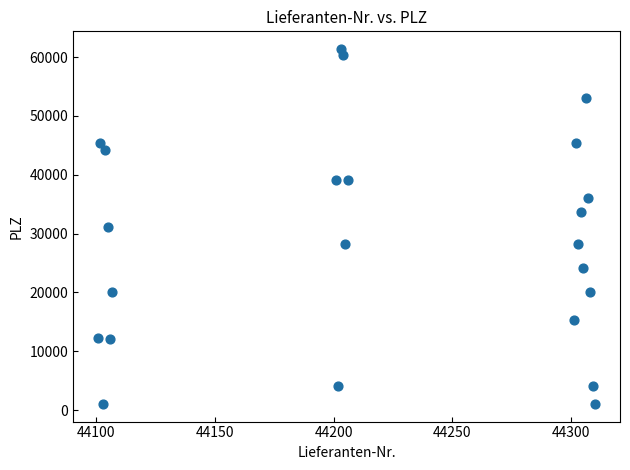

What is the range of Y values (max minus min)?

60281